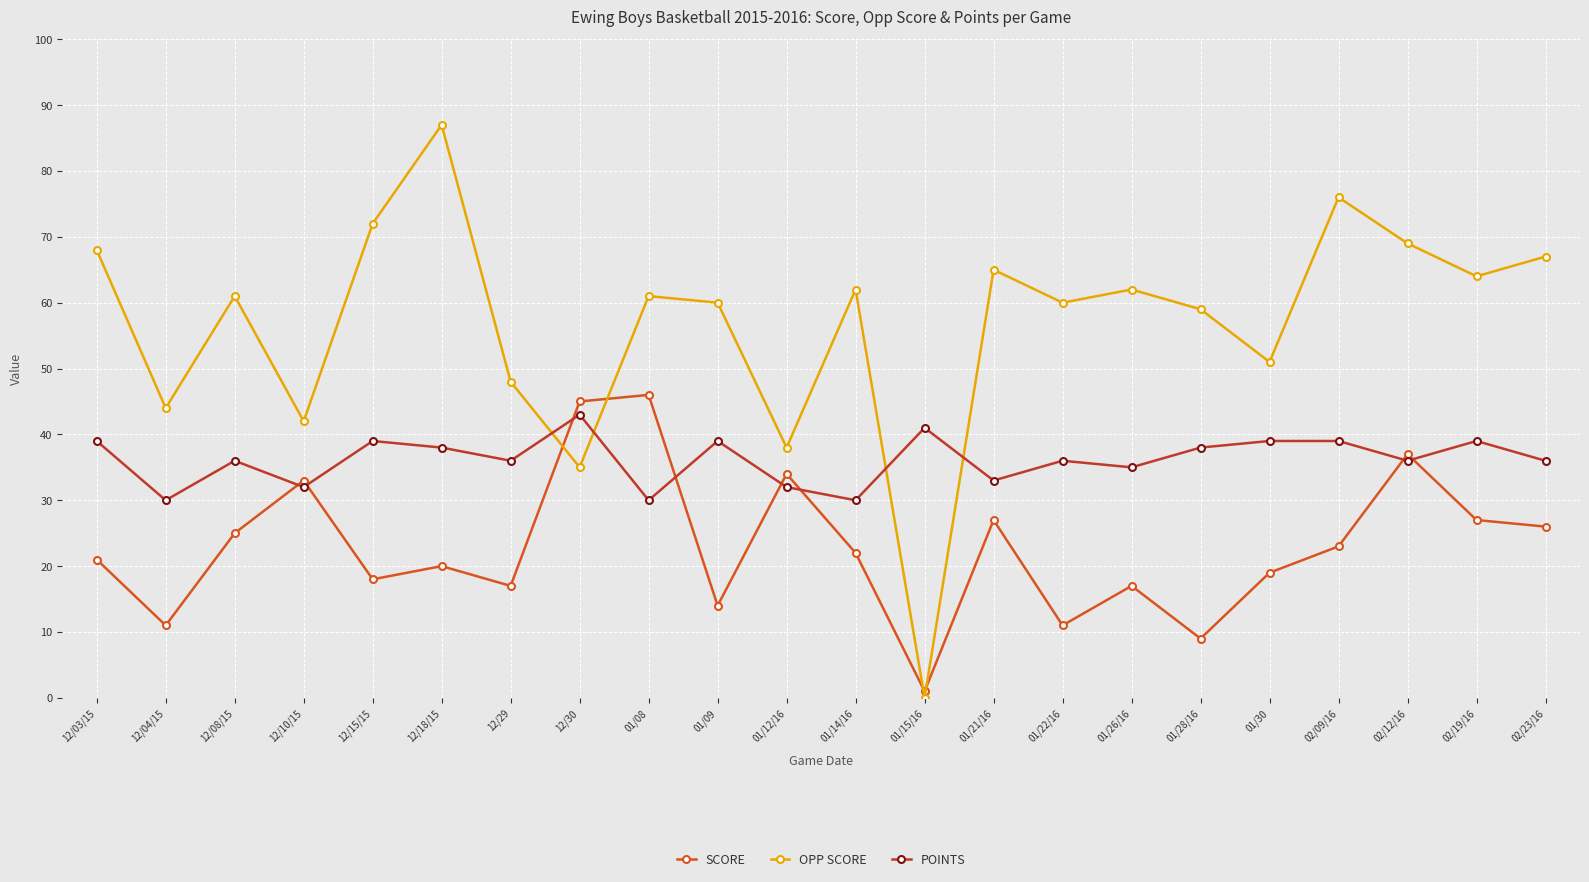

Reading left to right, what are all the values shown in this chart?

SCORE: 21	11	25	33	18	20	17	45	46	14	34	22	1	27	11	17	9	19	23	37	27	26
OPP SCORE: 68	44	61	42	72	87	48	35	61	60	38	62	0	65	60	62	59	51	76	69	64	67
POINTS: 39	30	36	32	39	38	36	43	30	39	32	30	41	33	36	35	38	39	39	36	39	36